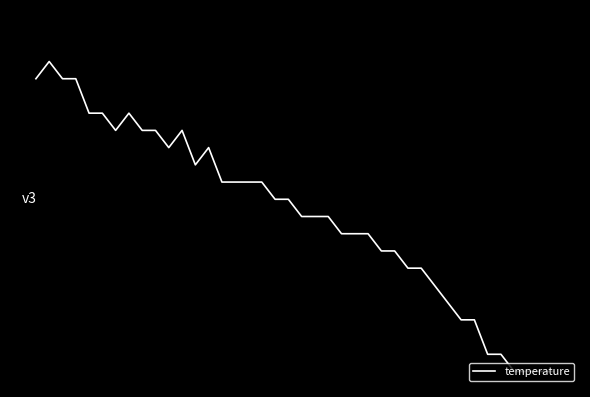

Does the chart have visible grid lines?

No